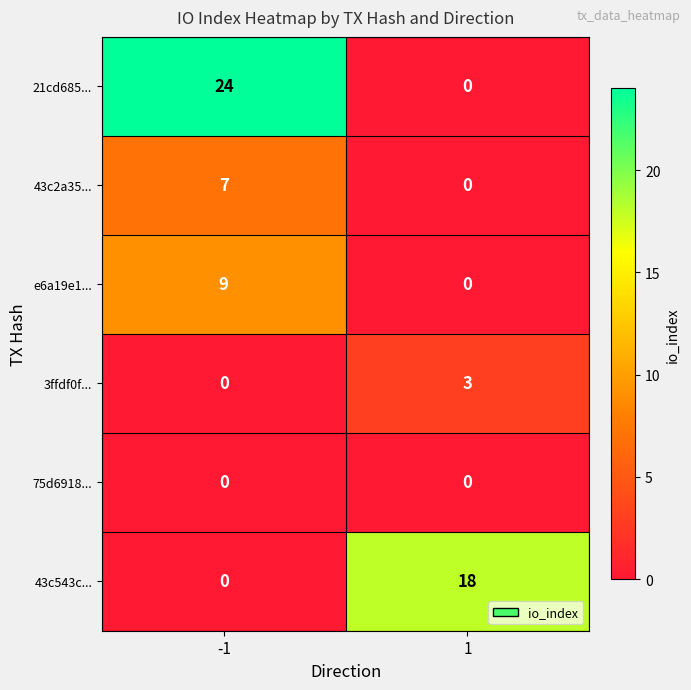

Reading left to right, extract all data points from this chart.

21cd685...: -1=24	1=0
43c2a35...: -1=7	1=0
e6a19e1...: -1=9	1=0
3ffdf0f...: -1=0	1=3
75d6918...: -1=0	1=0
43c543c...: -1=0	1=18